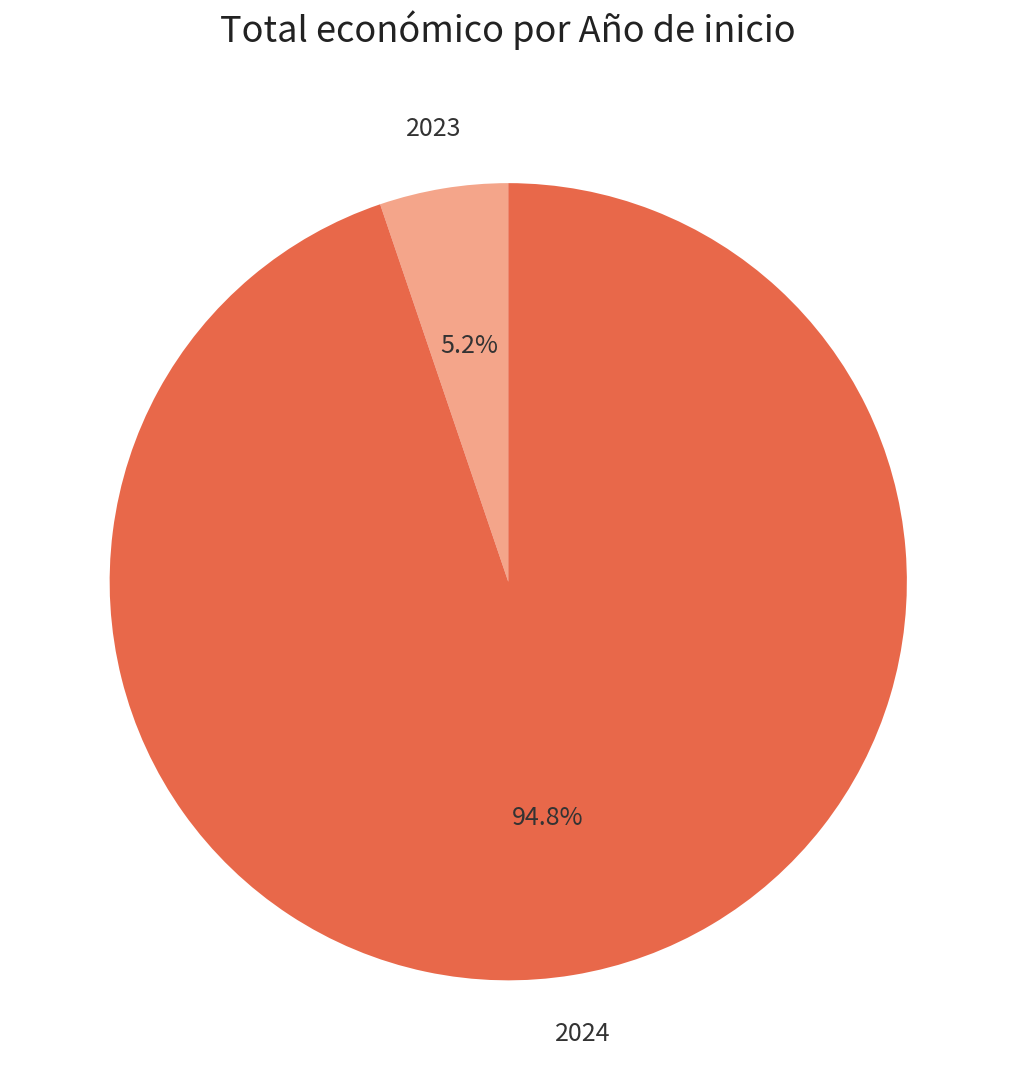

Rank the categories by value from highest to lowest.

2024, 2023